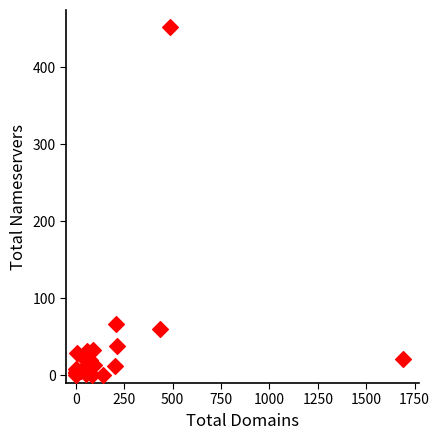

What Y value in the scatter plot is closest to 226?

67